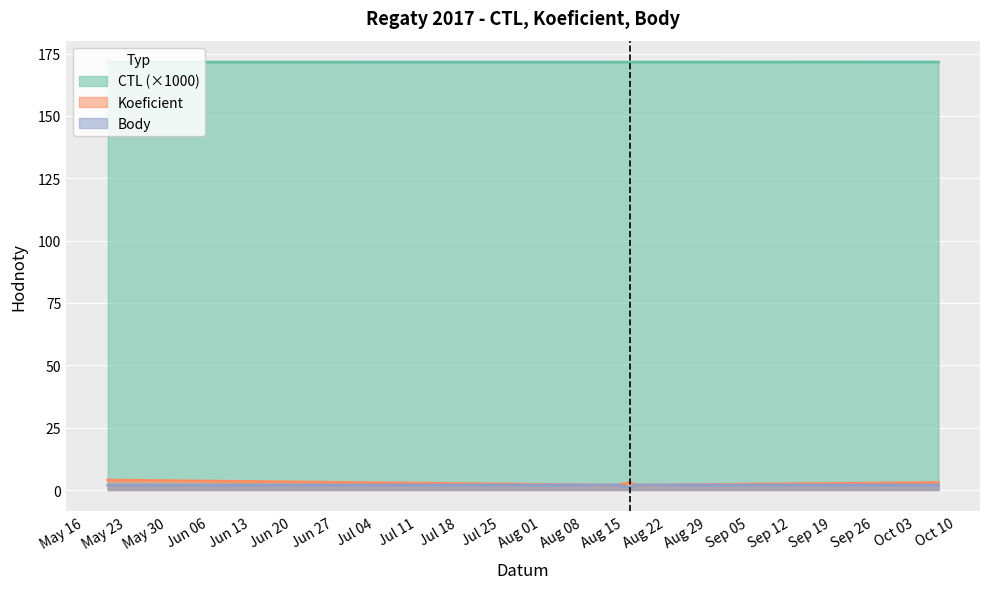

Which category has the lowest value across all series?

2017-08-16